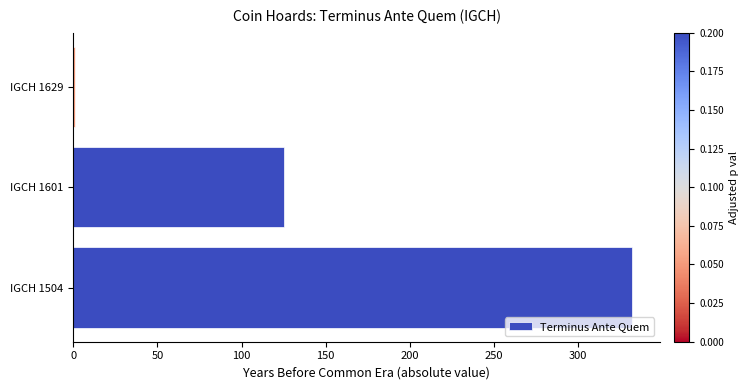

Are the bars grouped side by side (vs. stacked)?

No